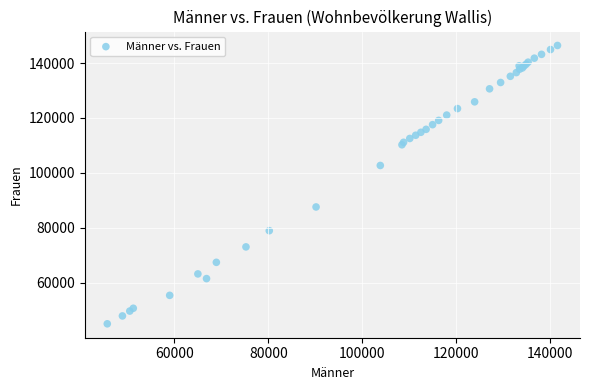

What Y value in the scatter plot is closest to 95736?

102712